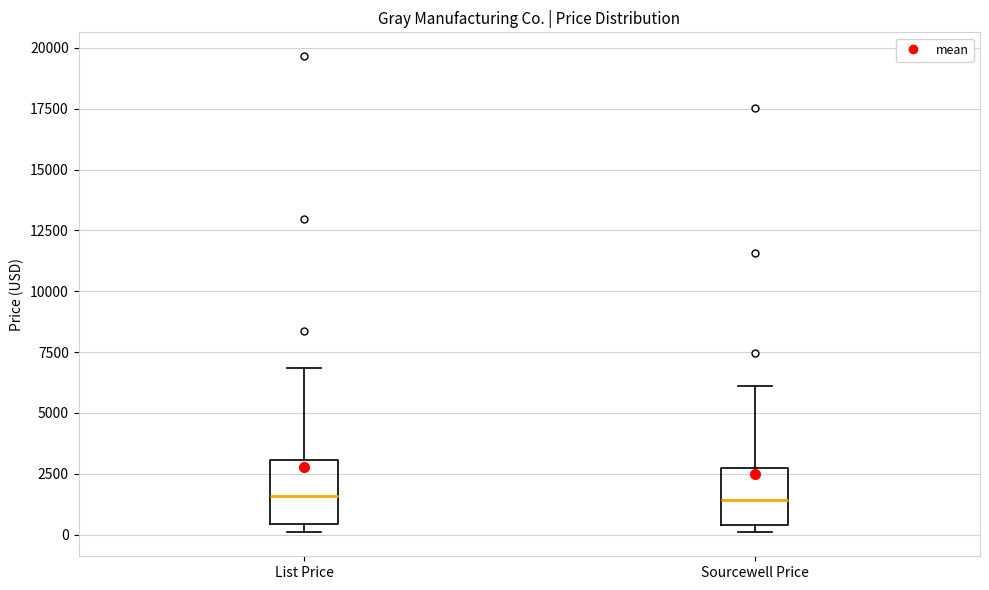

Reading left to right, read every box against the y-axis: the position of its median line, the range the box covers, and the ends of its whiskers. The values are not printed on the chart, so give them approximately, as read against the axis.

List Price: median 1500, box 500 to 3000, whiskers 0 to 7000
Sourcewell Price: median 1500, box 500 to 2500, whiskers 0 to 6000